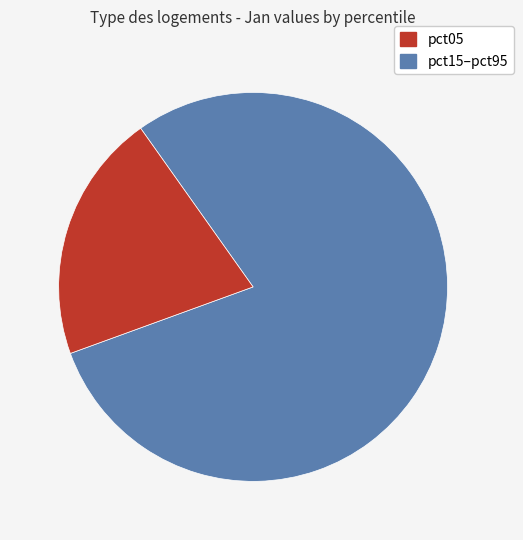

How many segments does this pie chart have?

2